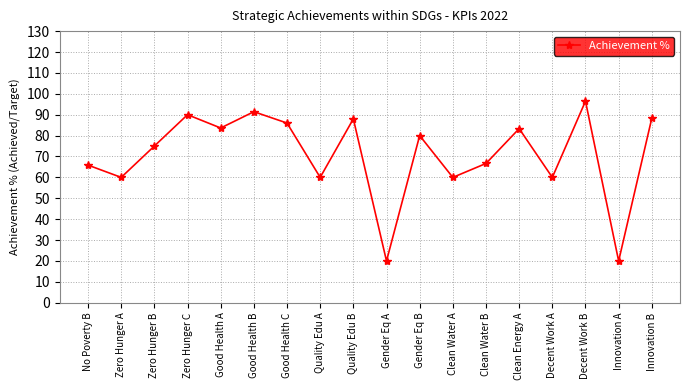

Read the value at Zero Hunger B.

75.0